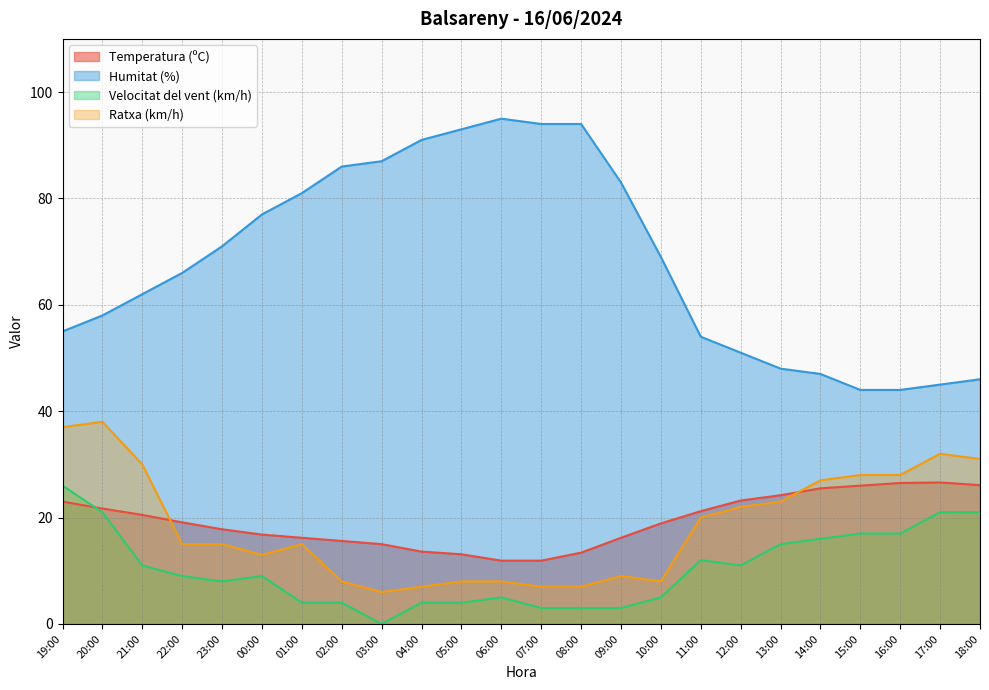

Which series has the largest total across all categories?

Humitat (%)